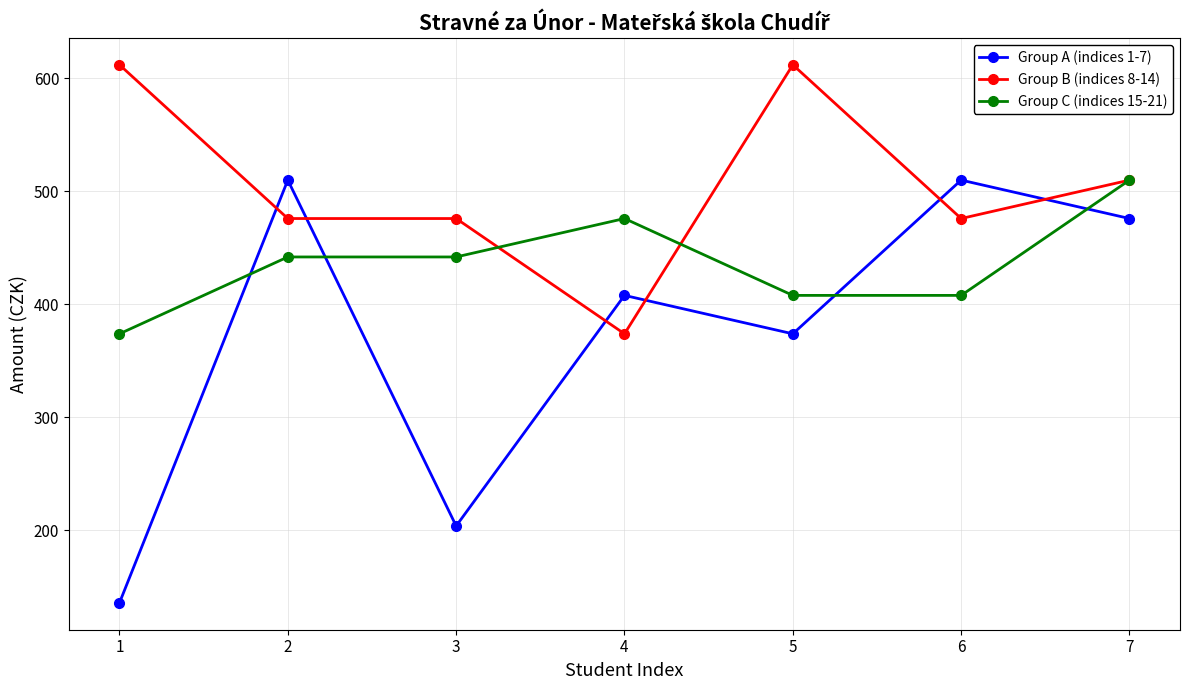

What is the difference between the highest and lowest values at 3?

272